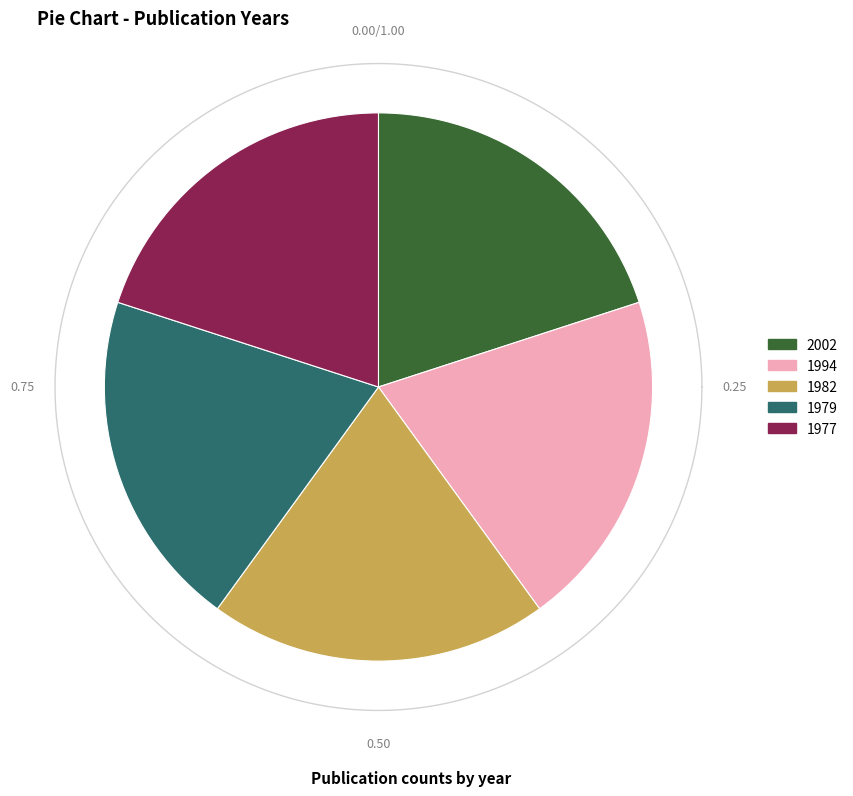

Rank the categories by value from lowest to highest.

1977, 1979, 1982, 1994, 2002